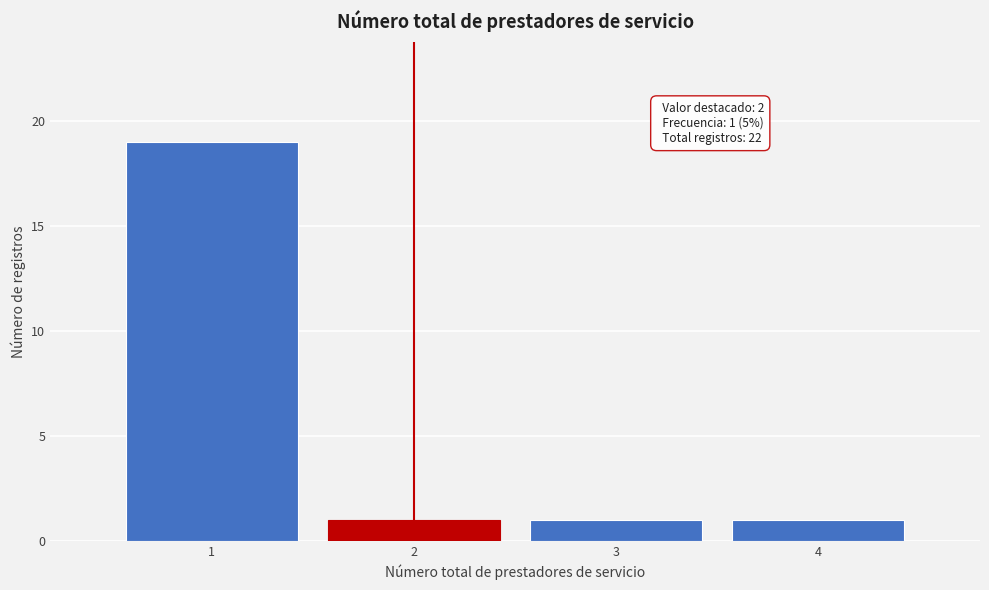

Which range on the x-axis has the tallest bar?

0.5 to 1.5